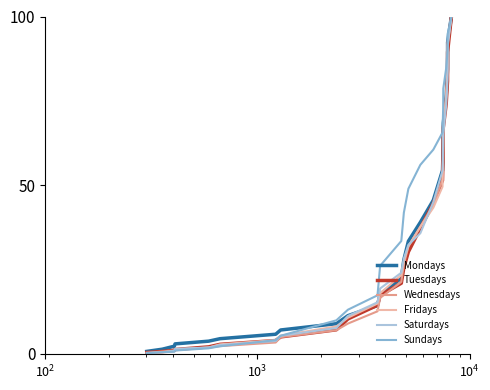

What are all the series names shown in the legend?

Mondays, Tuesdays, Wednesdays, Fridays, Saturdays, Sundays